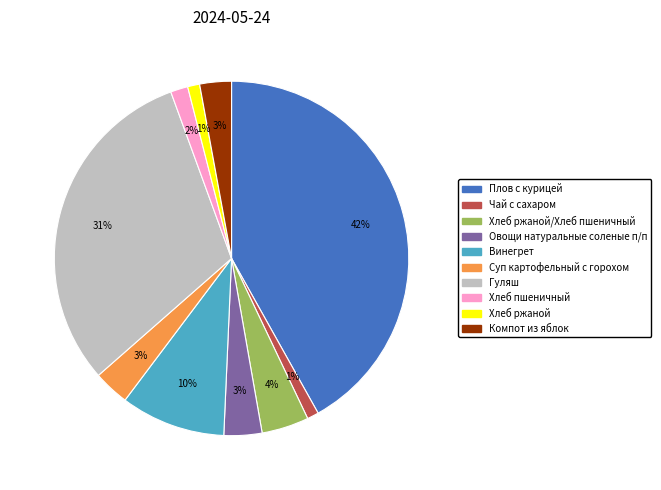

Is there any slice that represents more than half of the pie?

No